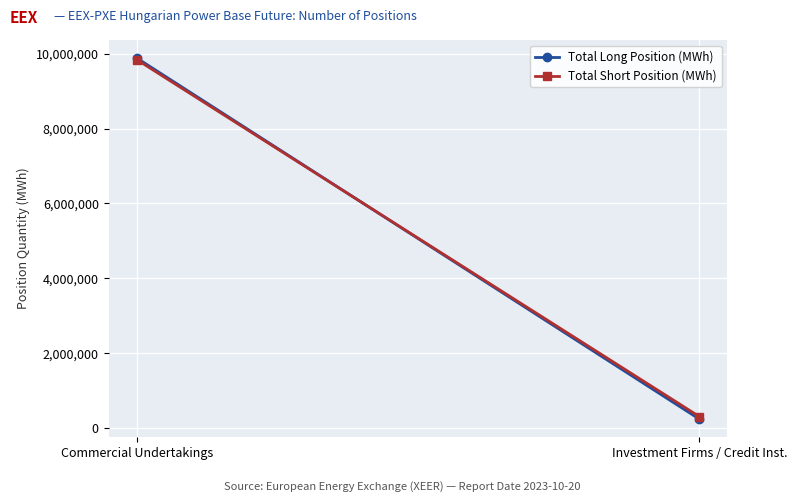

At which category does the chart reach its peak across all series?

Commercial Undertakings